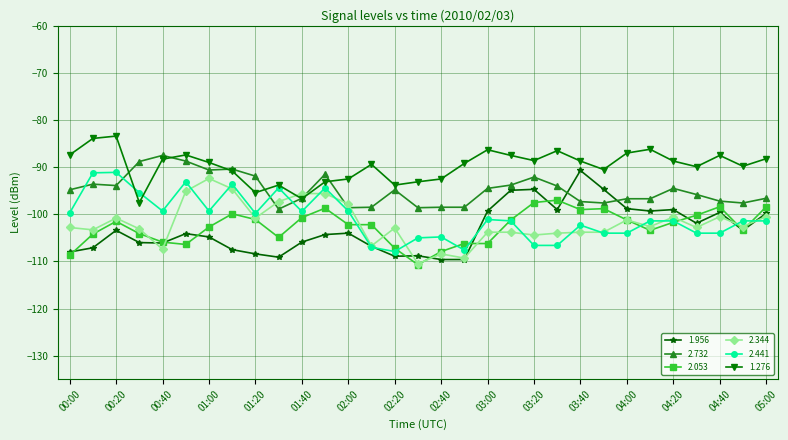

What is the minimum value shown in the chart?

-110.7